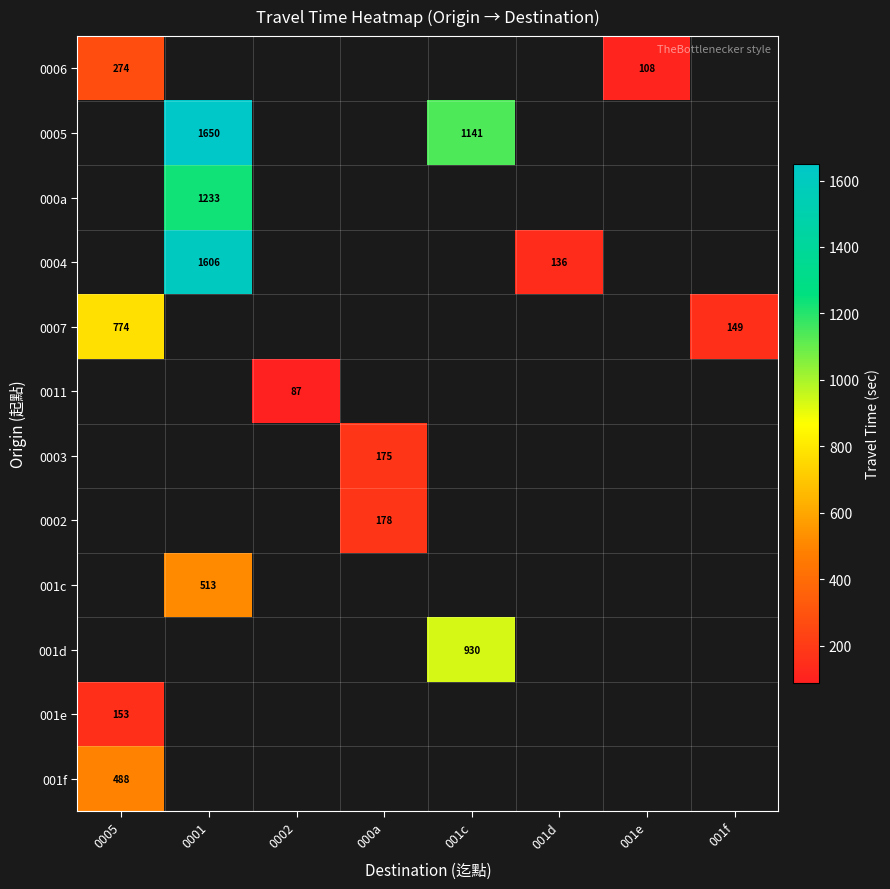

The value of 0005 at 001c is 1736. True or false?

False